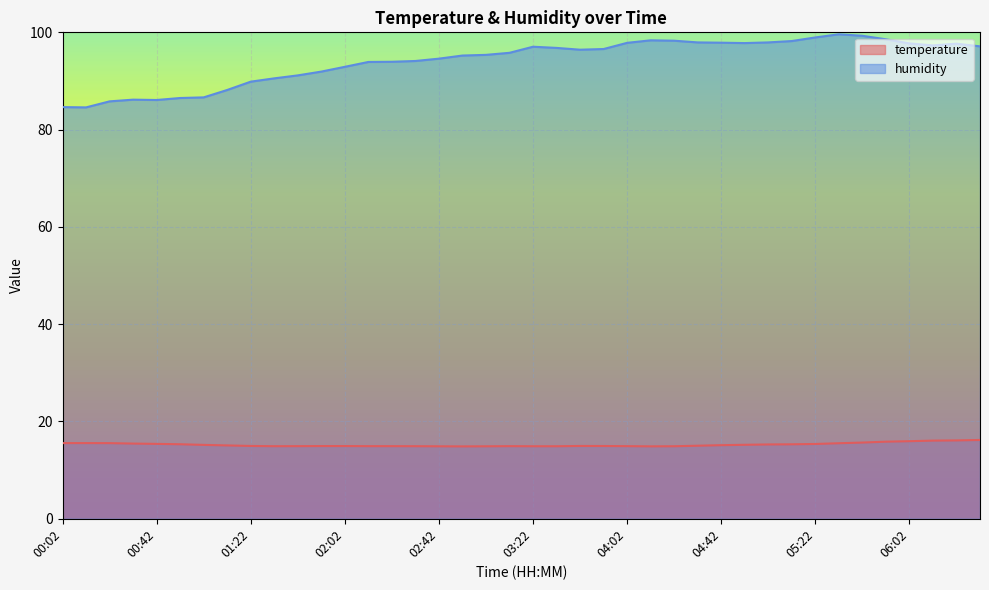

What is the label of the 27th point from the left?

04:22